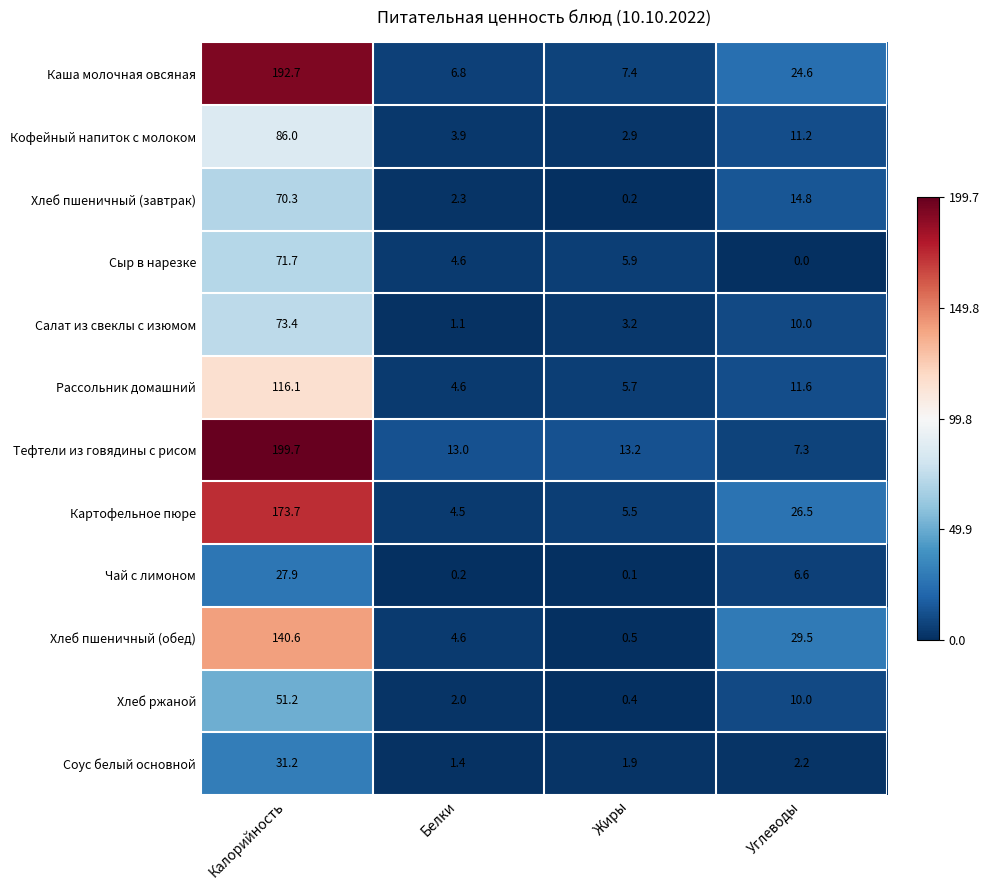

How many series are shown in this chart?

12